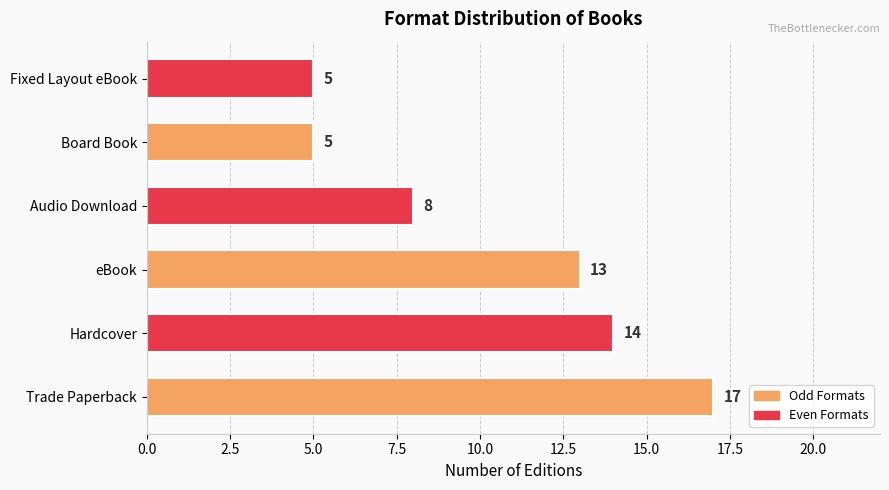

Is it true that the value at Board Book is 5?

True